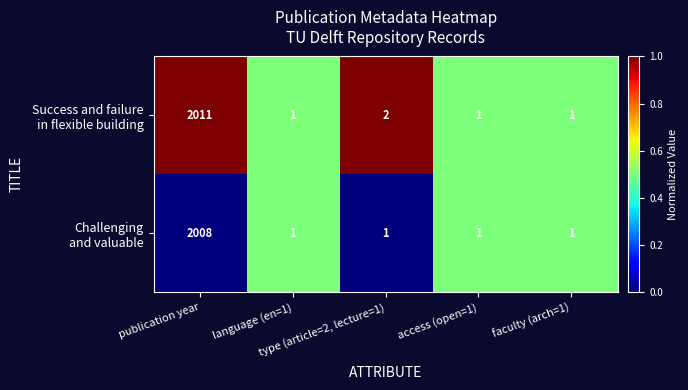

What is the maximum value shown in the chart?

2011